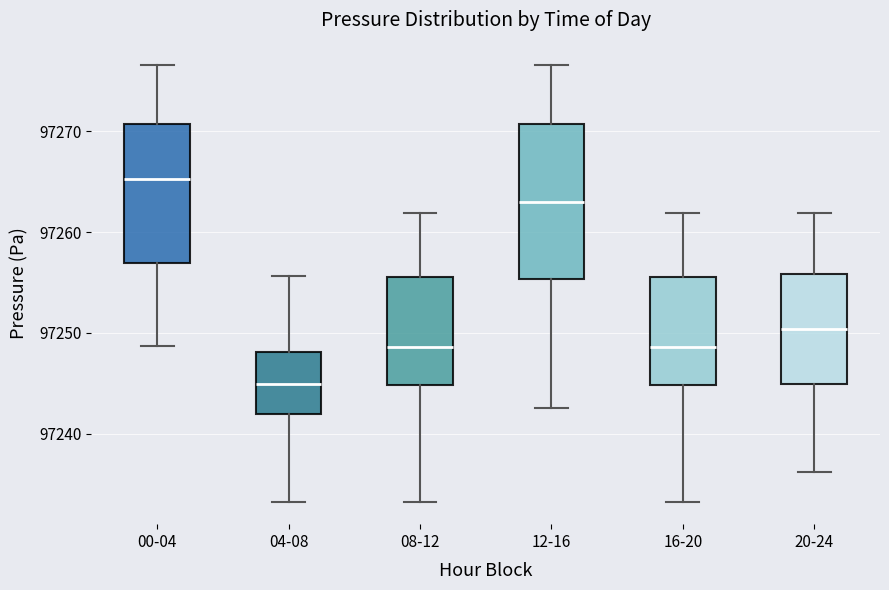

Which box is the tallest, from its lower edge to its upper edge?

12-16